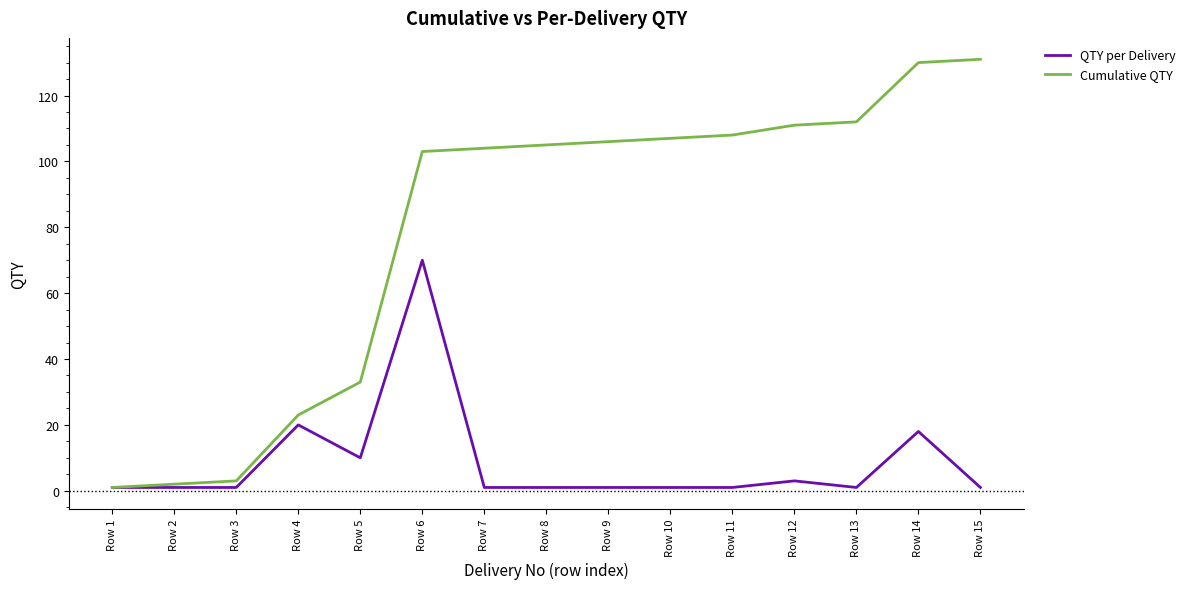

What is the difference between the maximum and minimum values in the Cumulative QTY series?

130